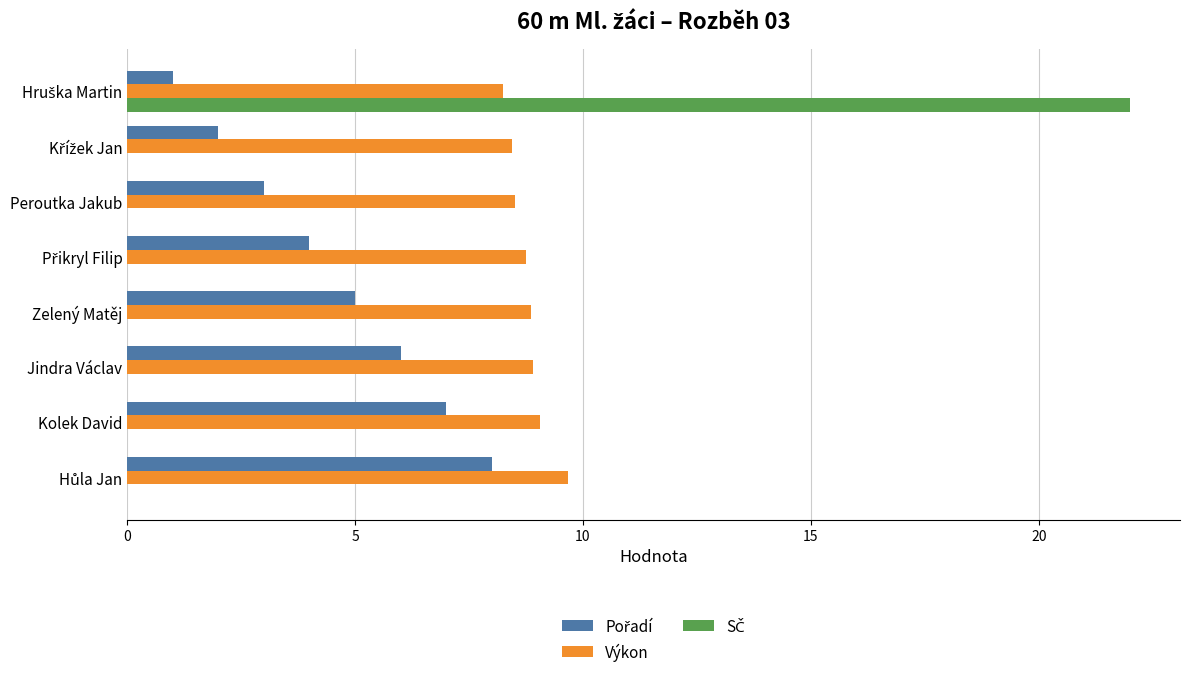

What is the sum of all Výkon values?

70.5